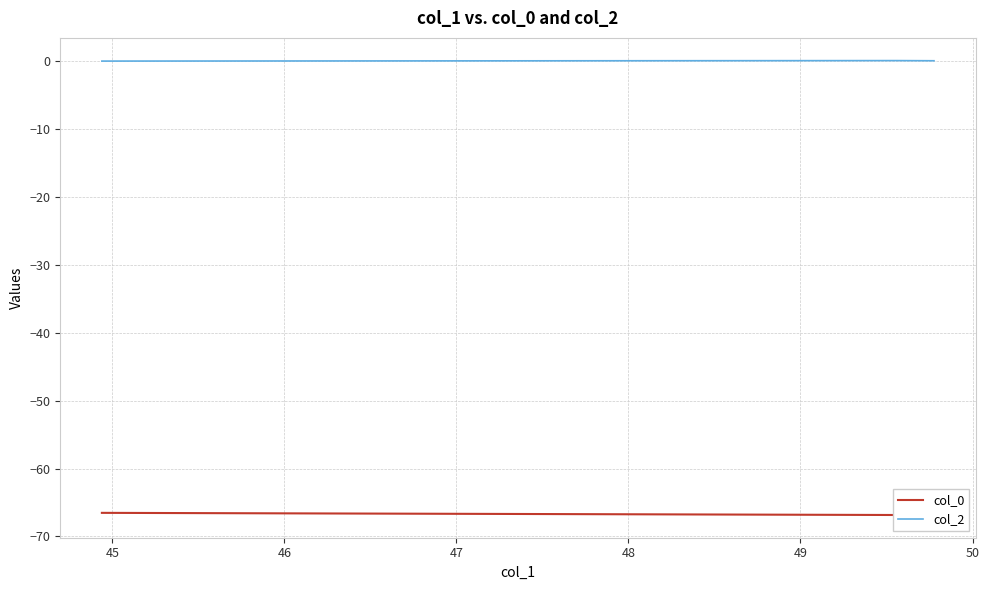

Is it true that col_2 equals 0.1 at 46?

True